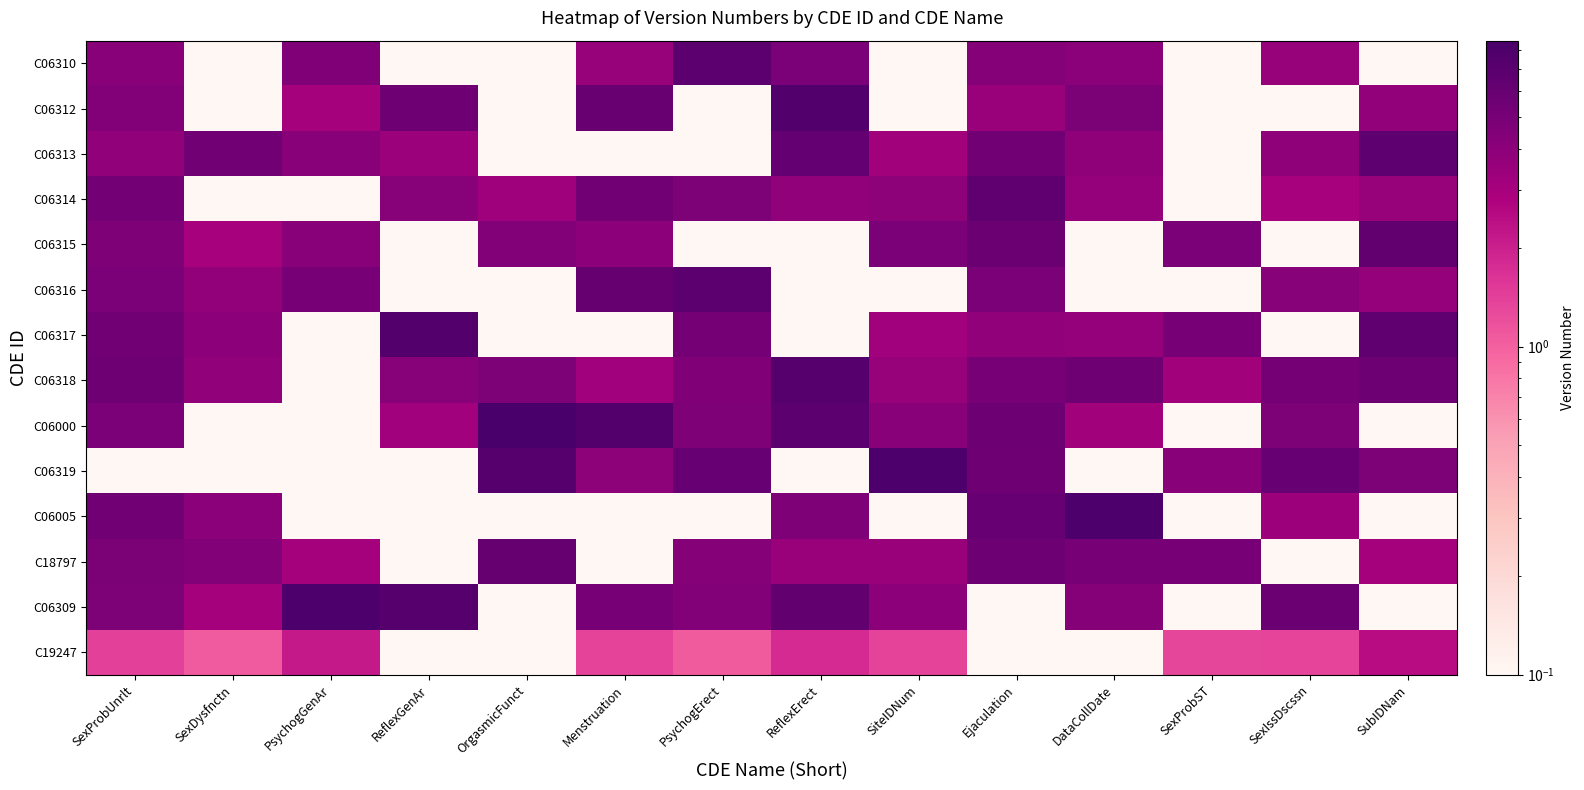

Count the number of categories in the chart.

14